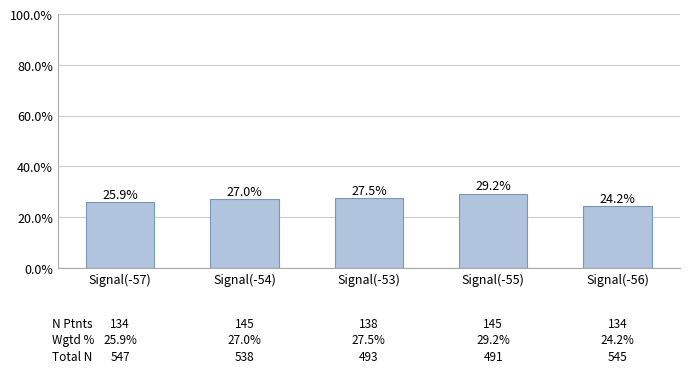

Reading left to right, what are all the values shown in this chart?

Signal(-57)=25.9	Signal(-54)=27.0	Signal(-53)=27.5	Signal(-55)=29.2	Signal(-56)=24.2